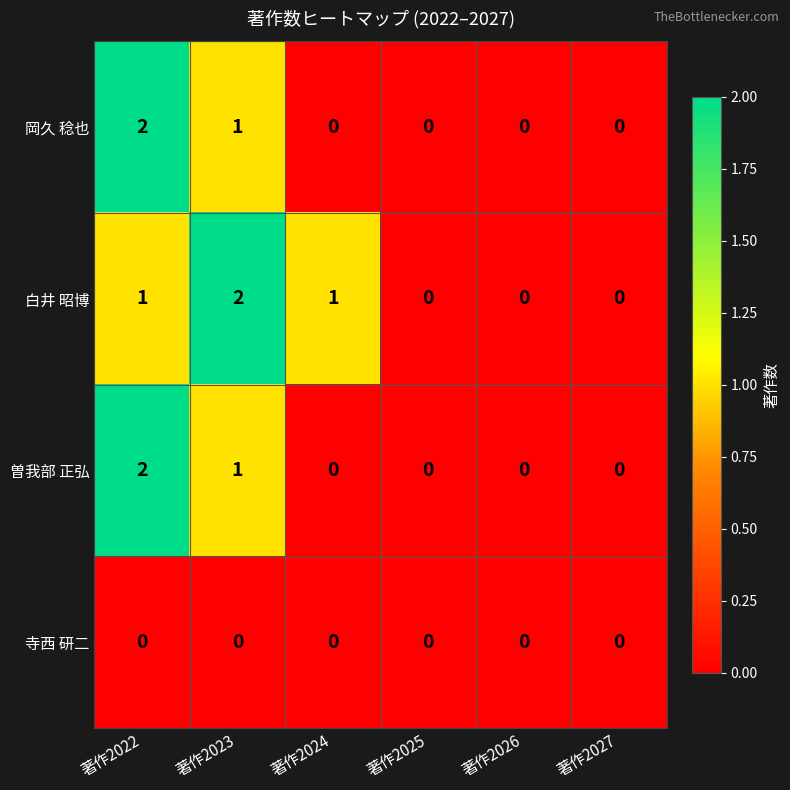

At which category is the sum across all series the highest?

著作2022